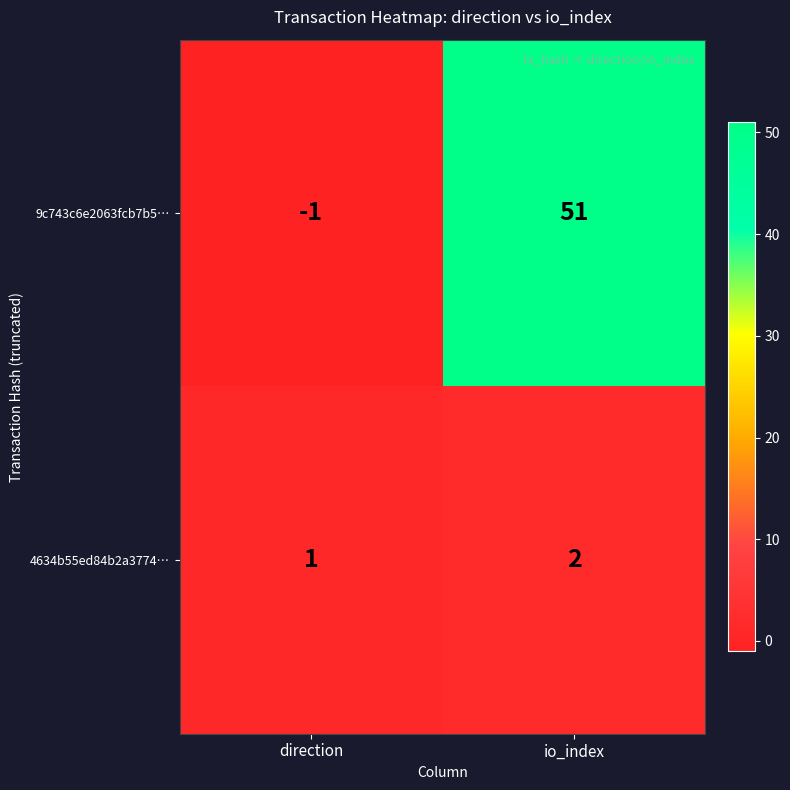

At which label is 9c743c6e2063fcb7b5… closest to 25?

direction